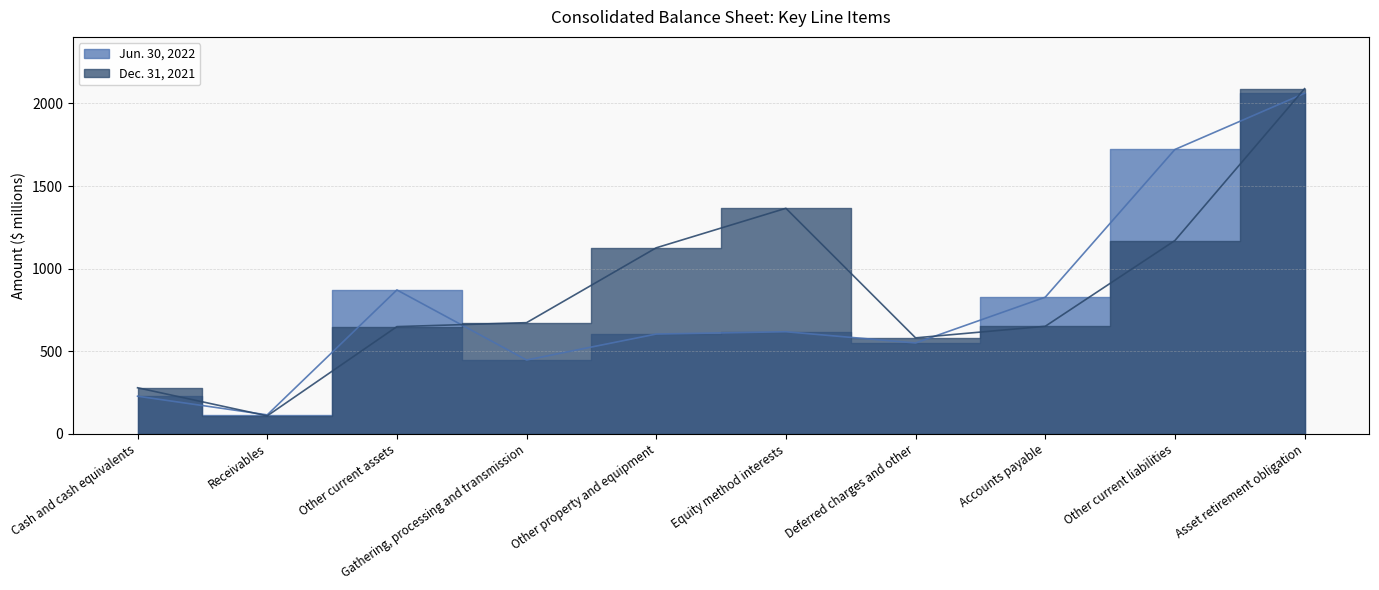

True or false: Dec. 31, 2021 and Jun. 30, 2022 intersect in this chart.

True